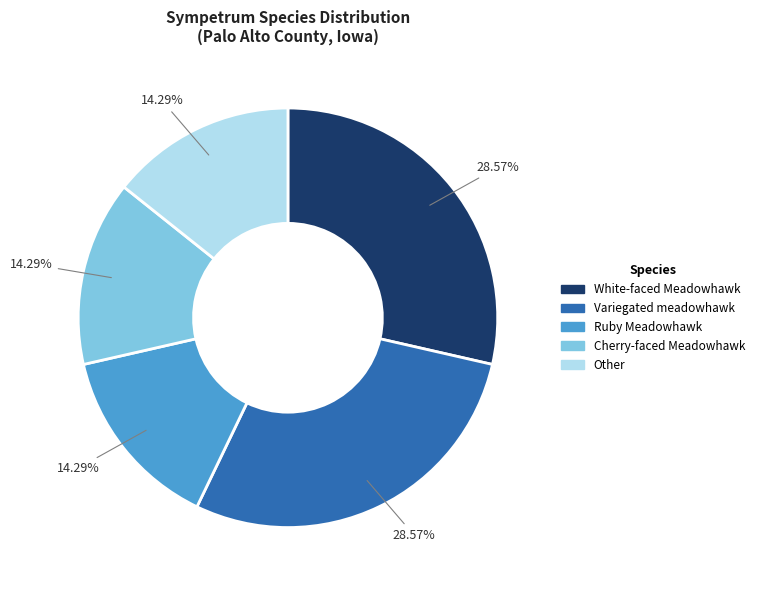

To the nearest percent, what portion does Other represent?

14%